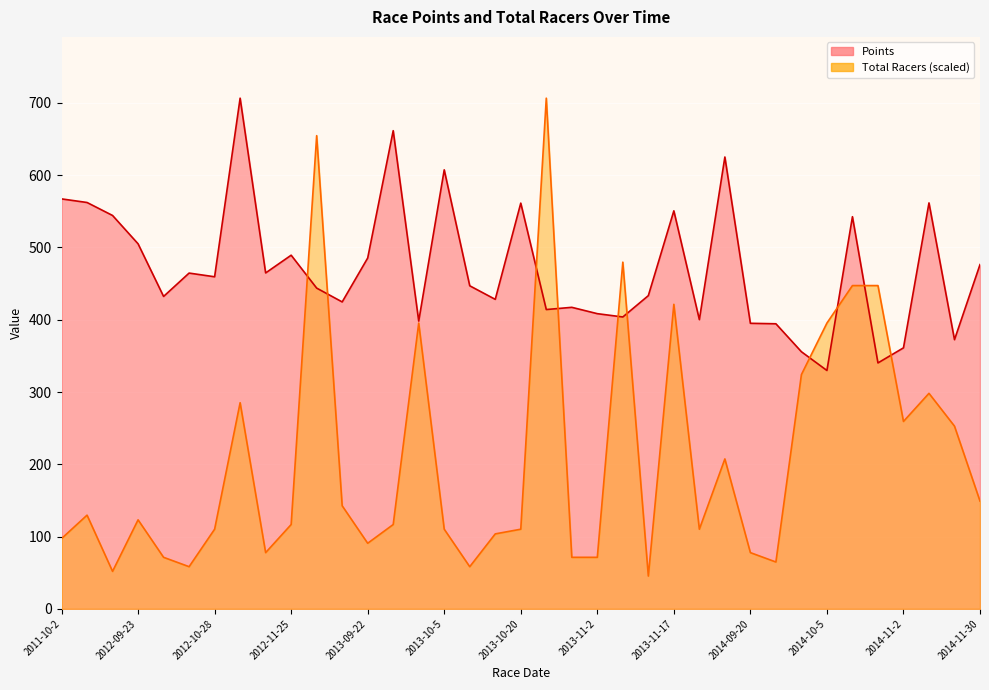

True or false: Total Racers has more than 2 points higher than both neighbors.

True